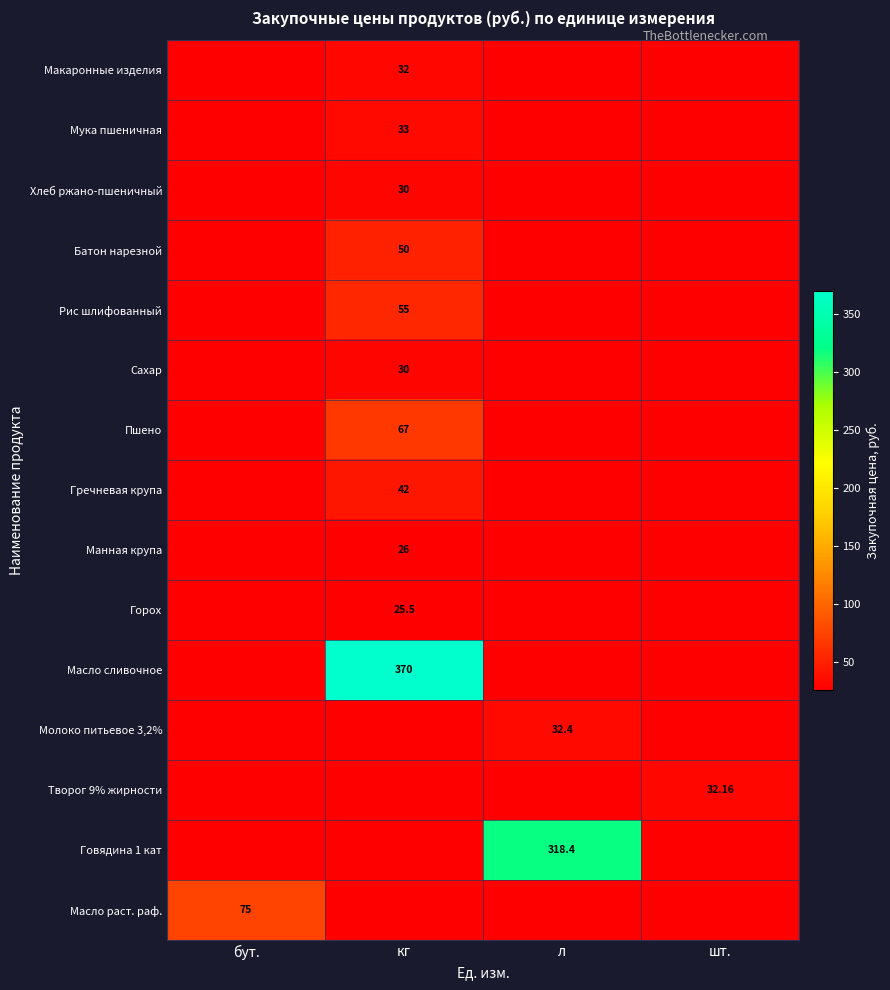

Is the value of Молоко питьевое 3,2% at л greater than the value of Гречневая крупа at кг?

No